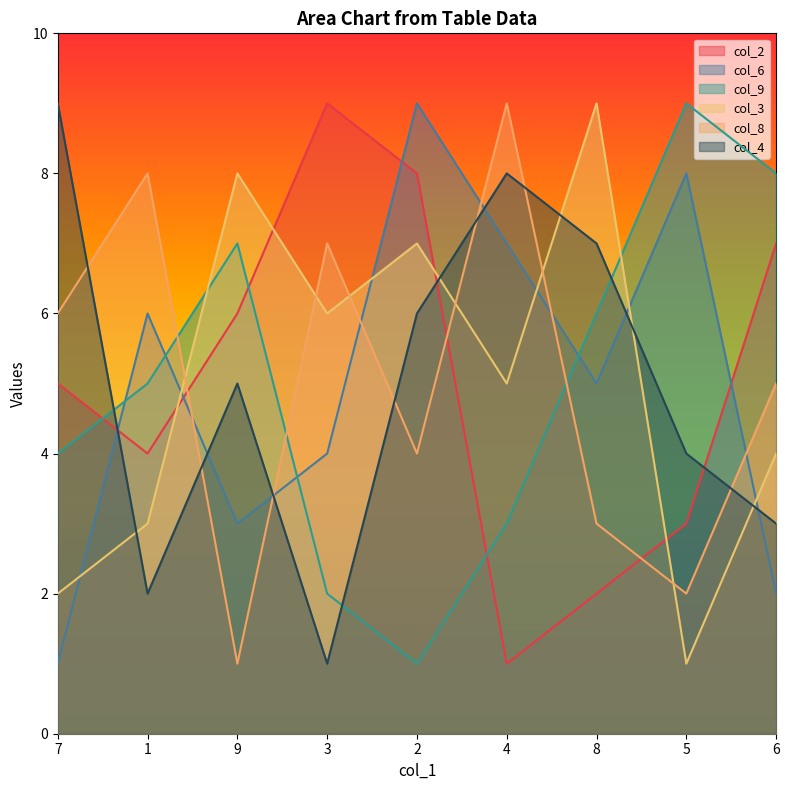

What is the difference between the highest and lowest values at 4?

8